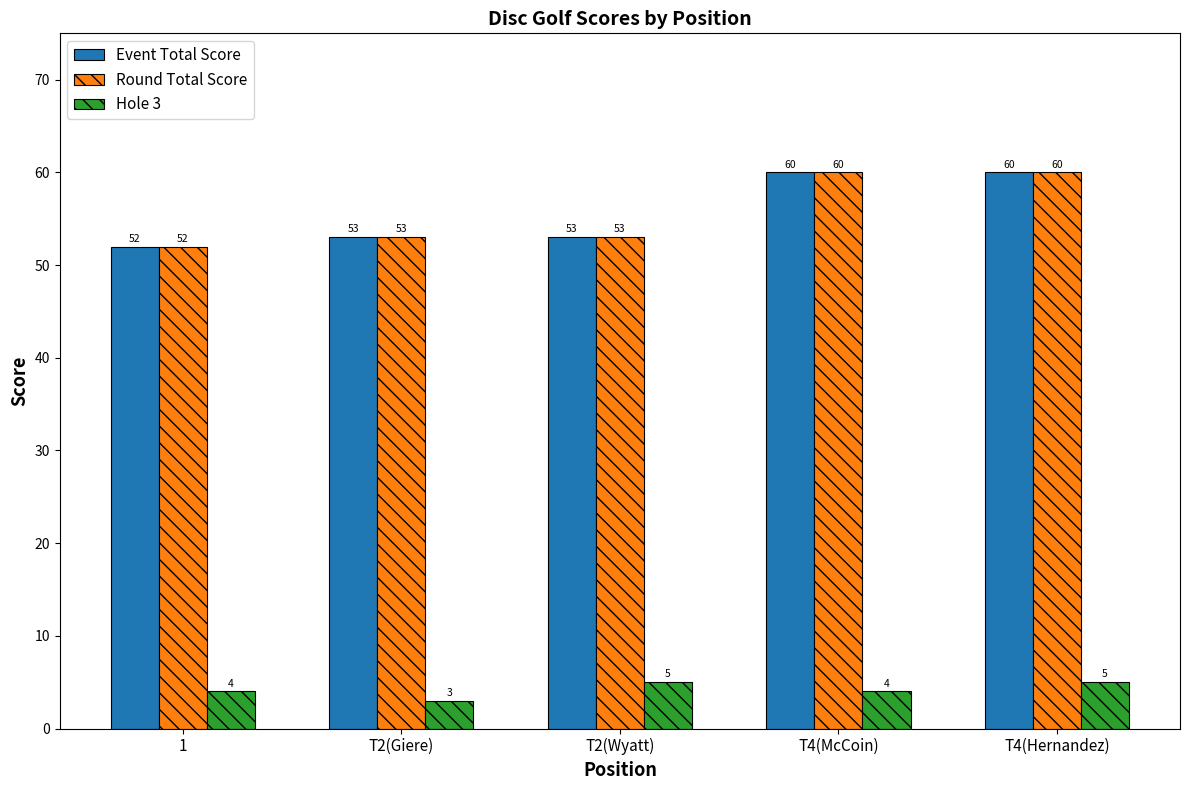

The value of Hole 3 at T2(Giere) is 3. True or false?

True